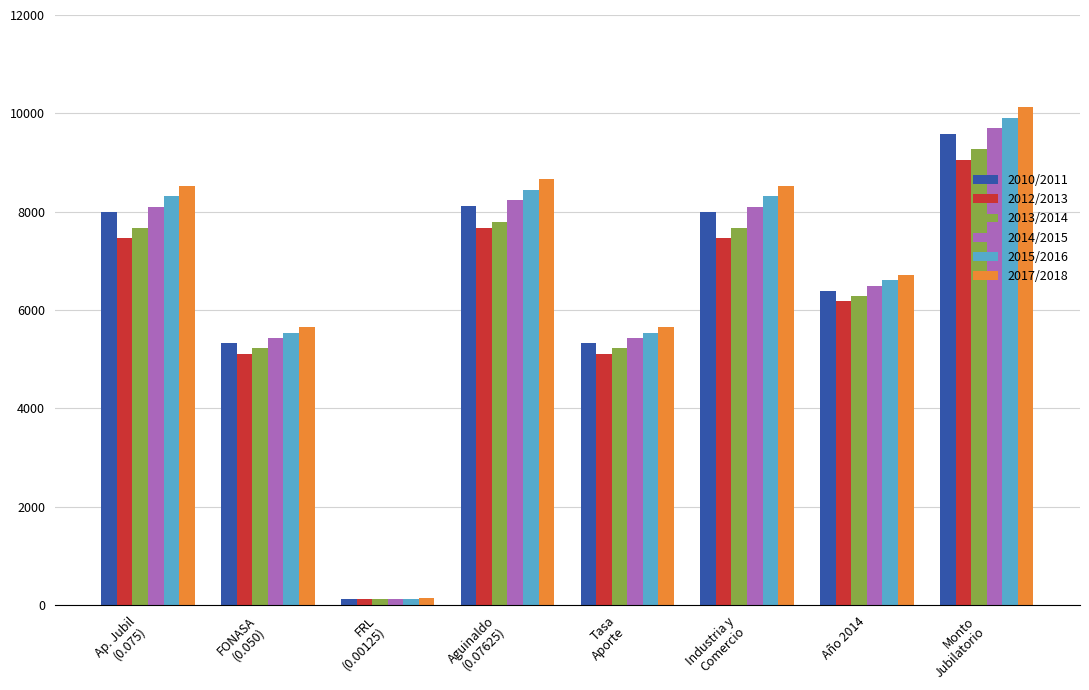

What is the greatest value displayed?

10122.2